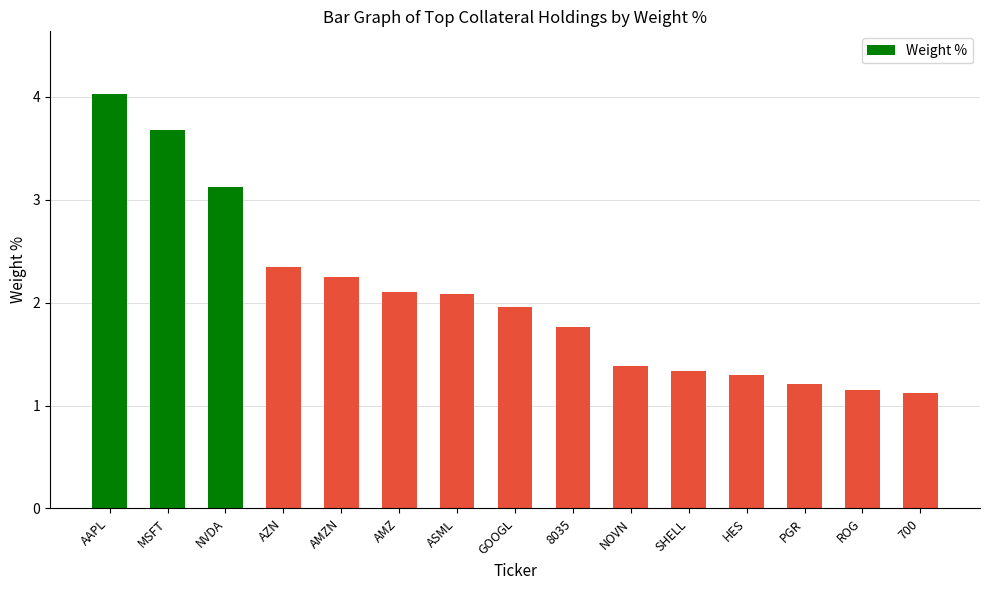

What is the label of the 2nd bar from the right?

ROG